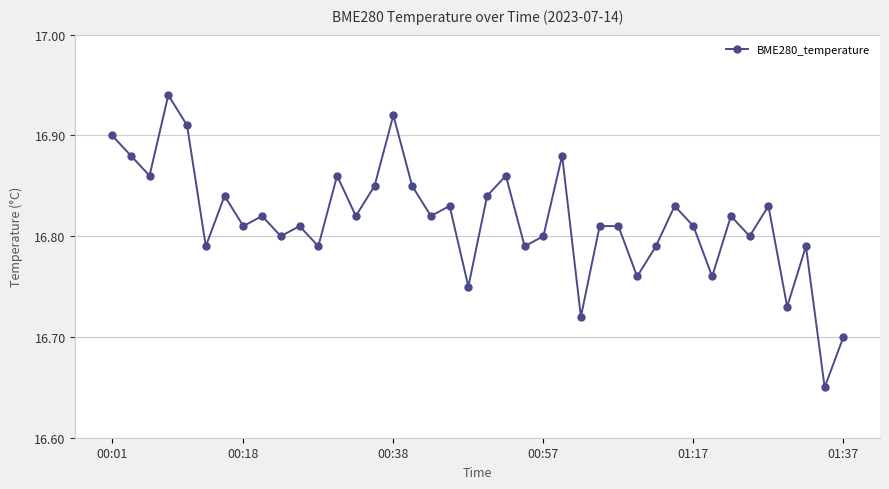

What is the difference between the maximum and minimum values?

0.3